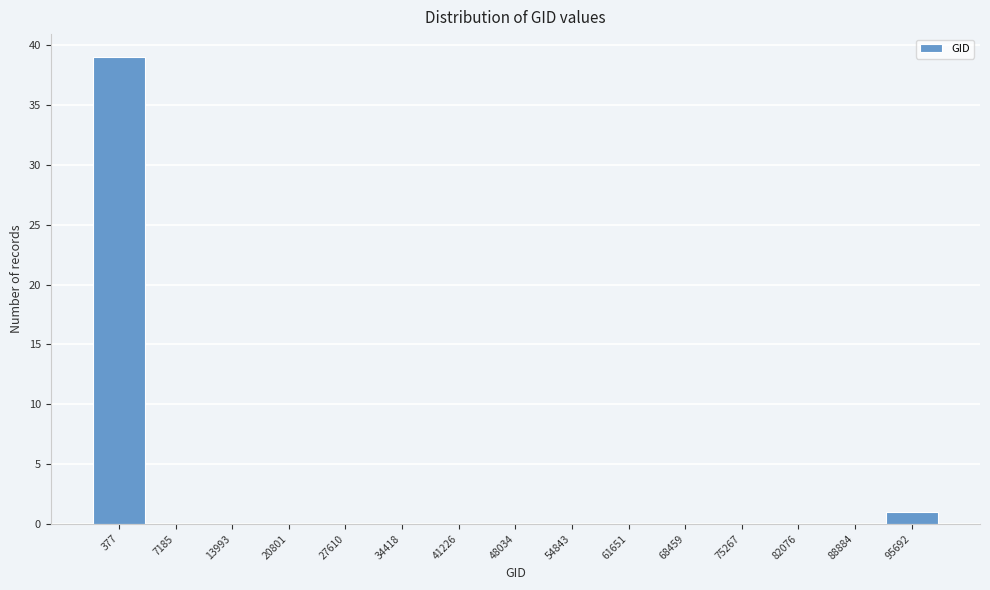

Reading left to right, what are all the values shown in this chart?

377=39	7185=0	13993=0	20801=0	27610=0	34418=0	41226=0	48034=0	54843=0	61651=0	68459=0	75267=0	82076=0	88884=0	95692=1